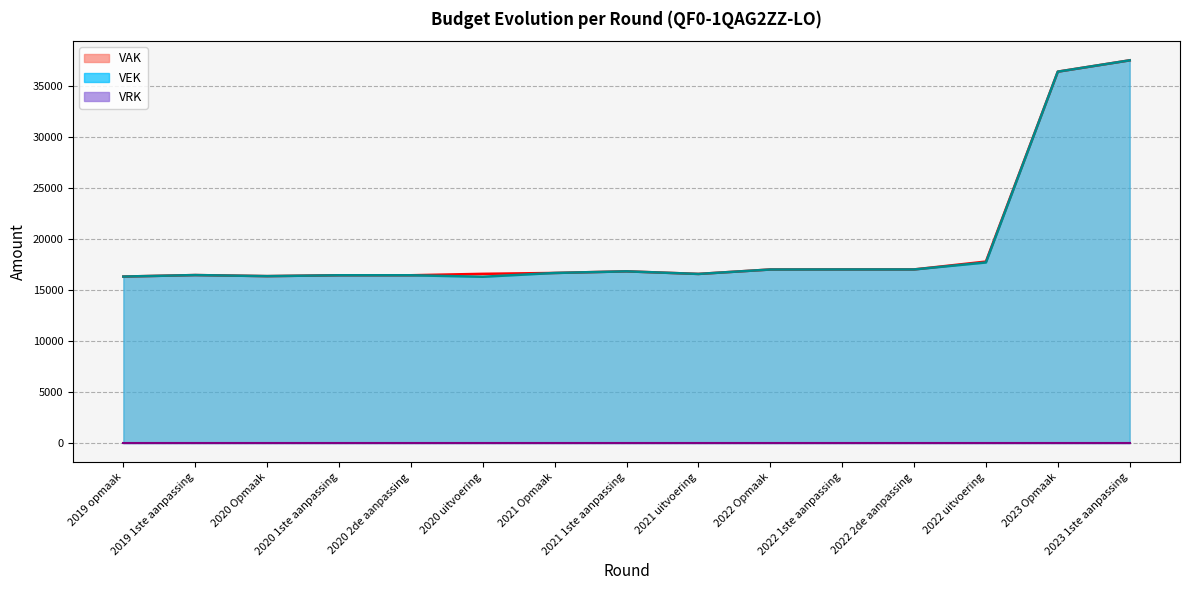

Is it true that VEK equals 8368 at 2022 uitvoering?

False